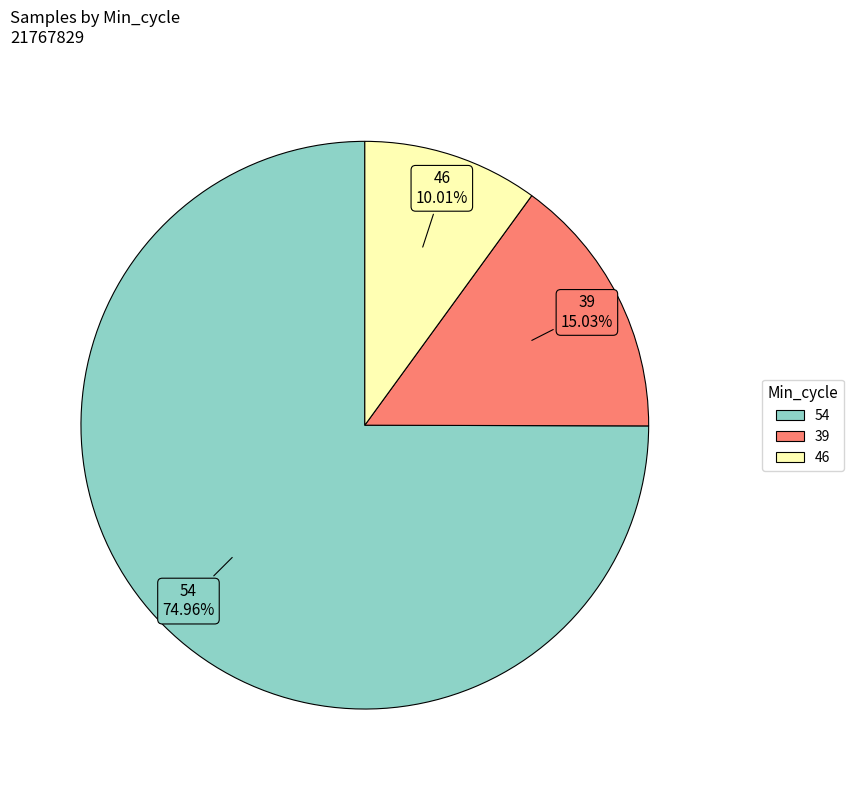

Is there a majority slice in this chart?

Yes